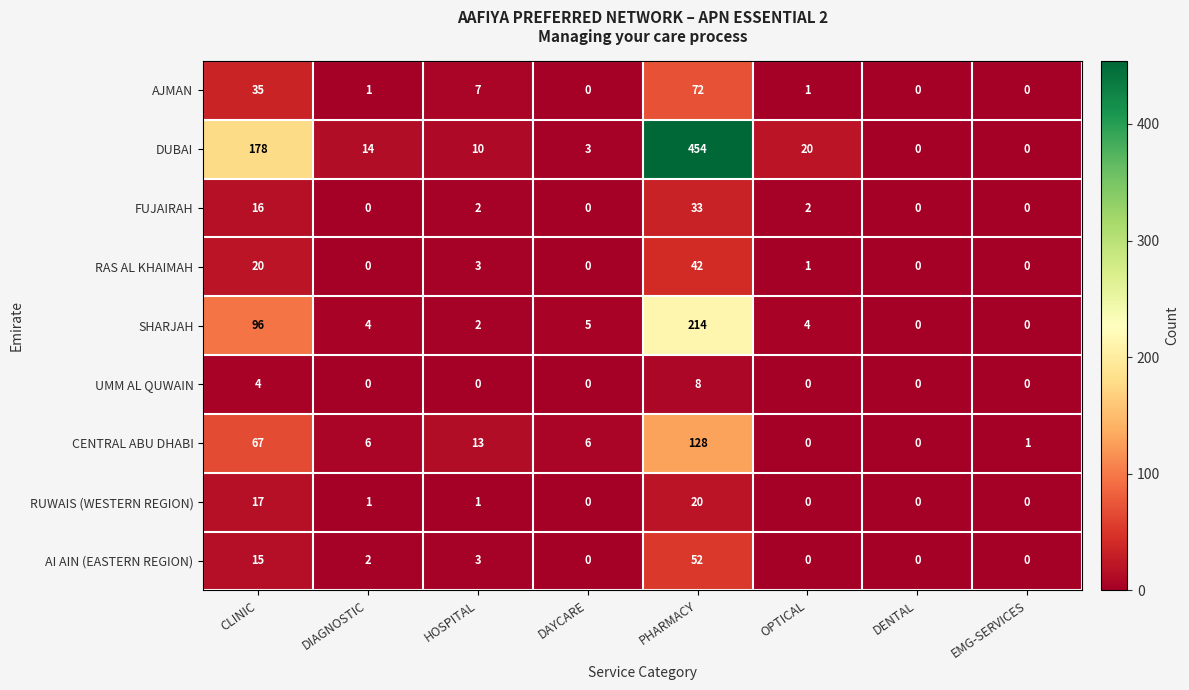

True or false: UMM AL QUWAIN has a value of 0 at EMG-SERVICES.

True